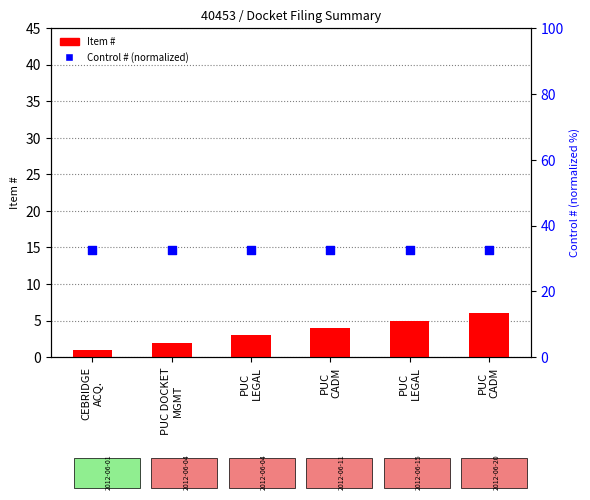

Which series reaches the minimum Y coordinate?

Item #